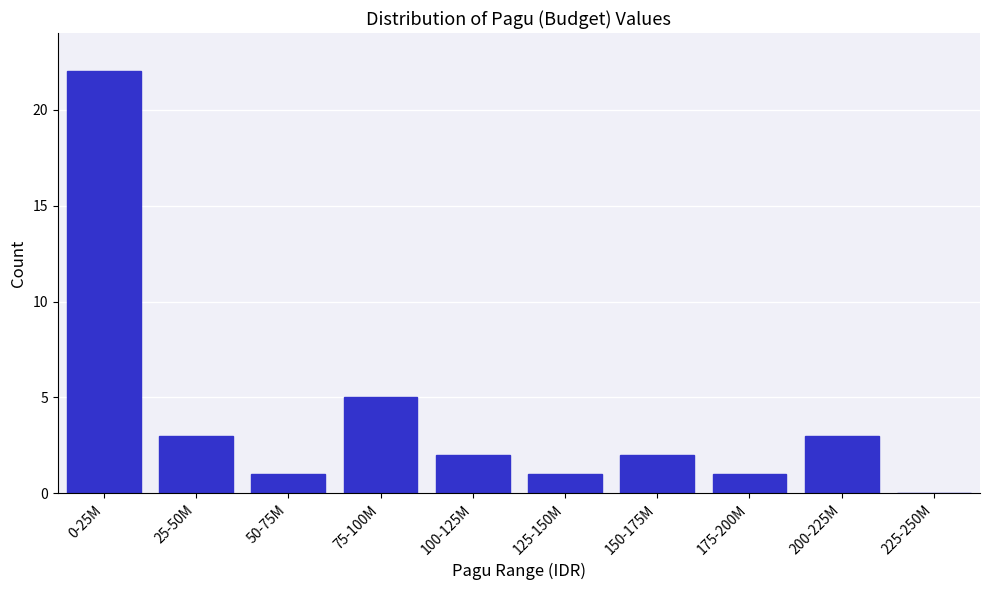

Reading left to right, what are all the values shown in this chart?

0-25M=22	25-50M=3	50-75M=1	75-100M=5	100-125M=2	125-150M=1	150-175M=2	175-200M=1	200-225M=3	225-250M=0